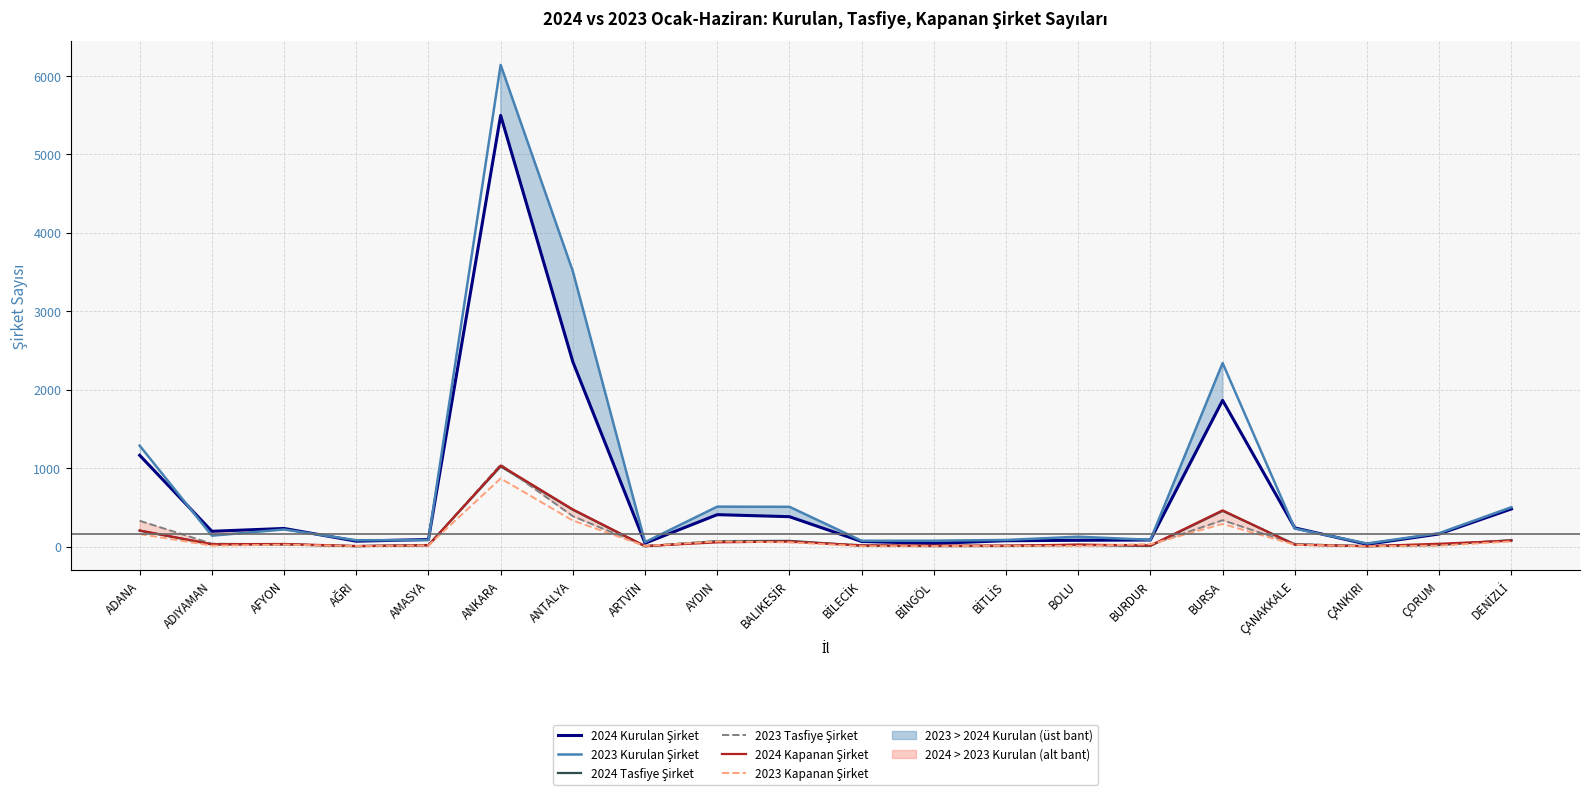

Which category has the highest value across all series?

ANKARA